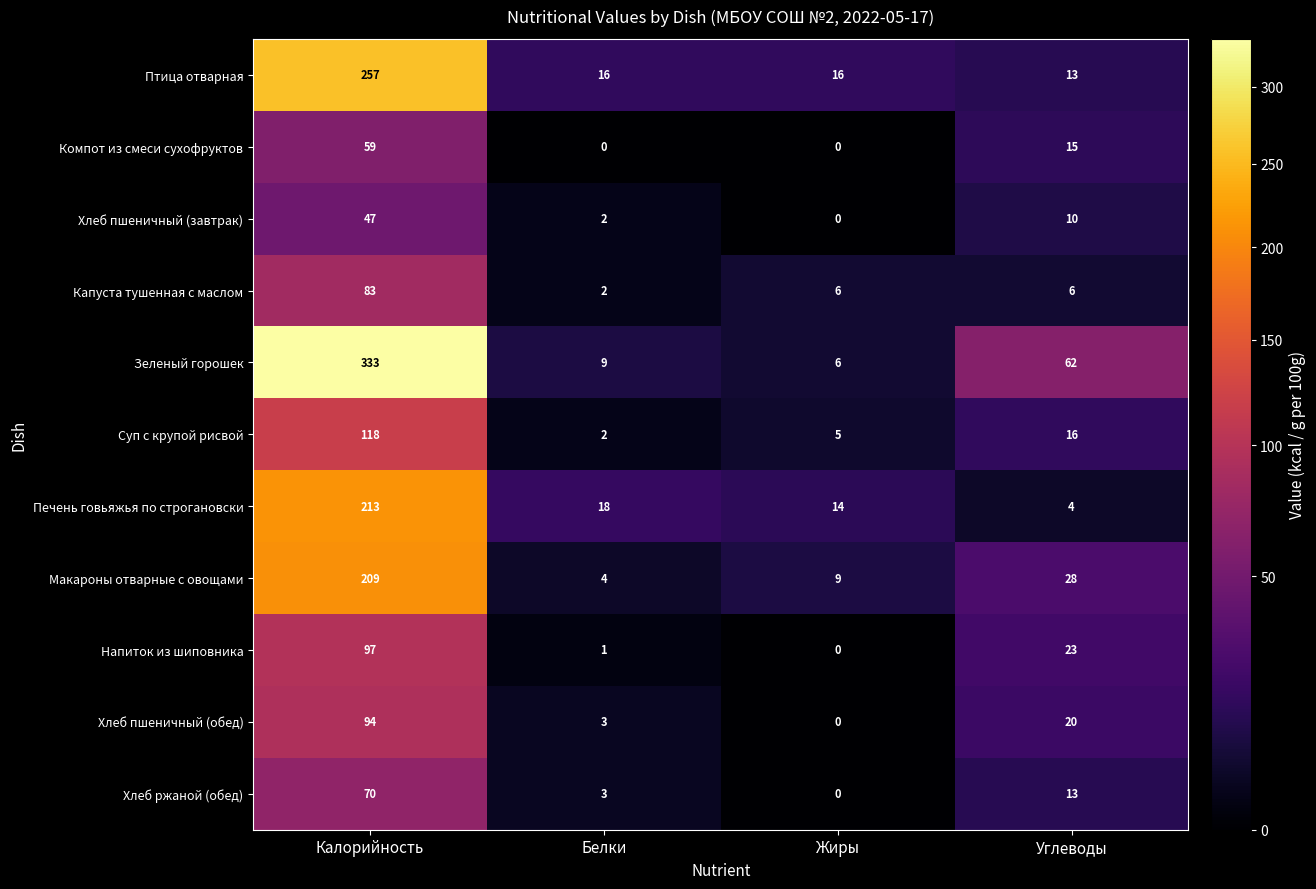

The Хлеб ржаной (обед) series shows 36 at Жиры. True or false?

False